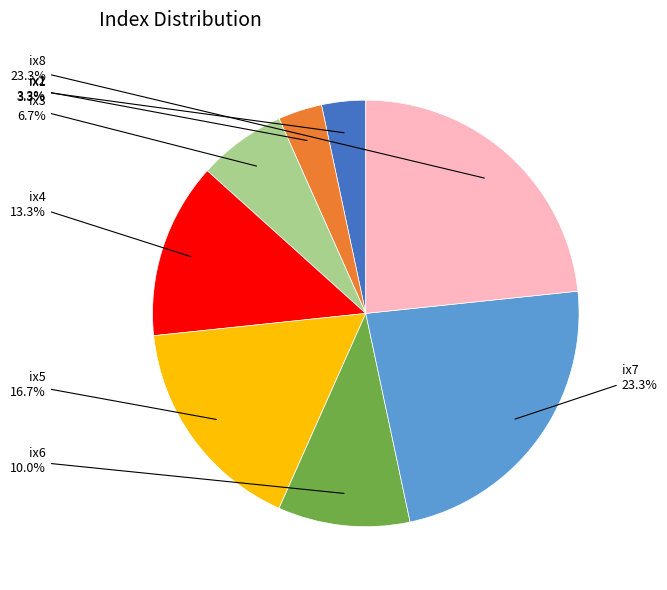

Combined, do ix3 and ix2 account for over 50%?

No